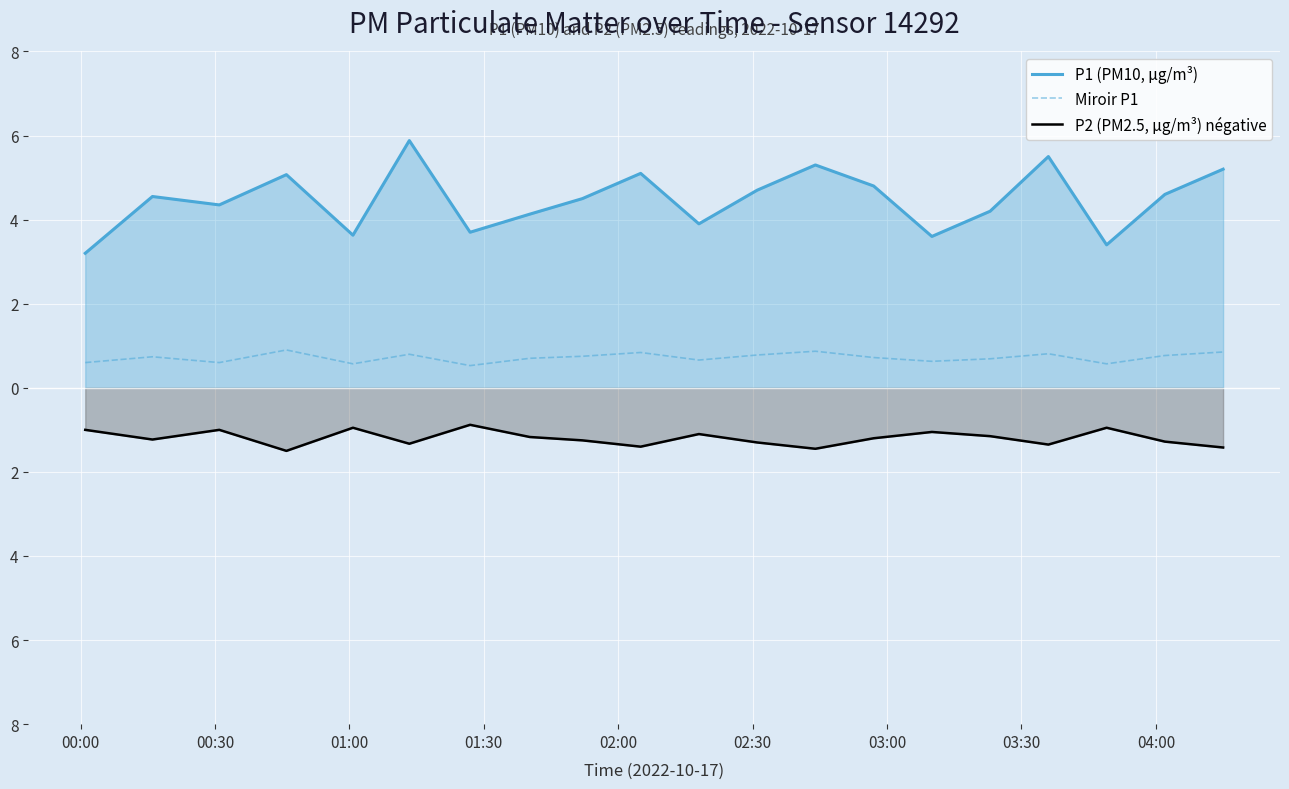

What are all the series names shown in the legend?

P1 (PM10, µg/m³), Miroir P1, P2 (PM2.5, µg/m³) négative